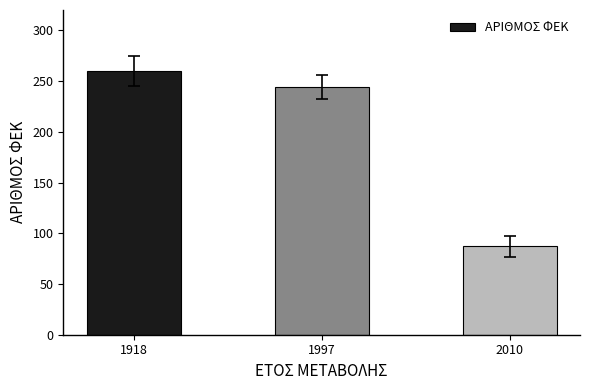

What is the difference between the second highest and minimum values?

157